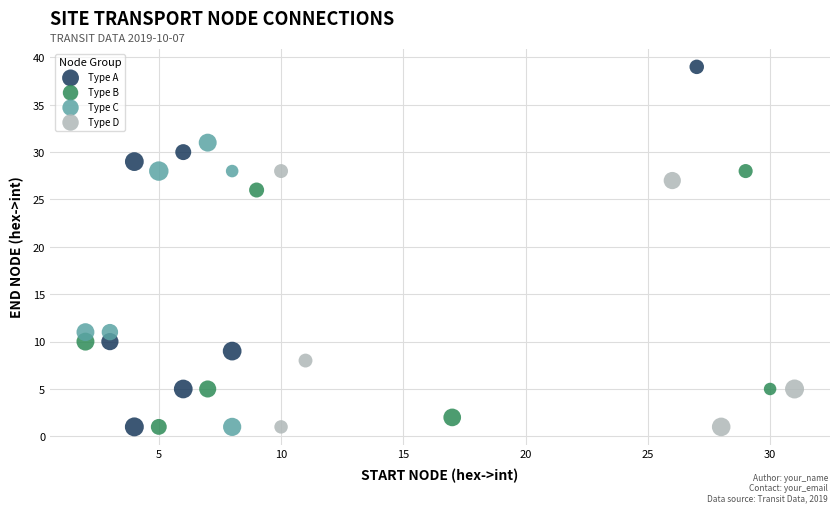

Which series contains the highest Y value?

Type A